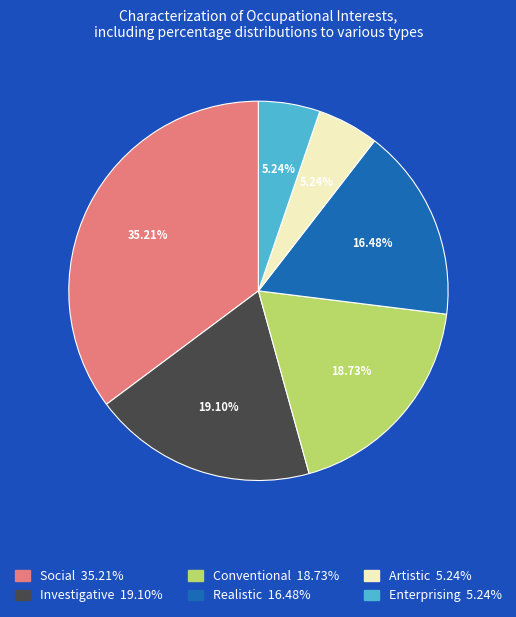

To the nearest percent, what percentage of the pie is Investigative?

19%